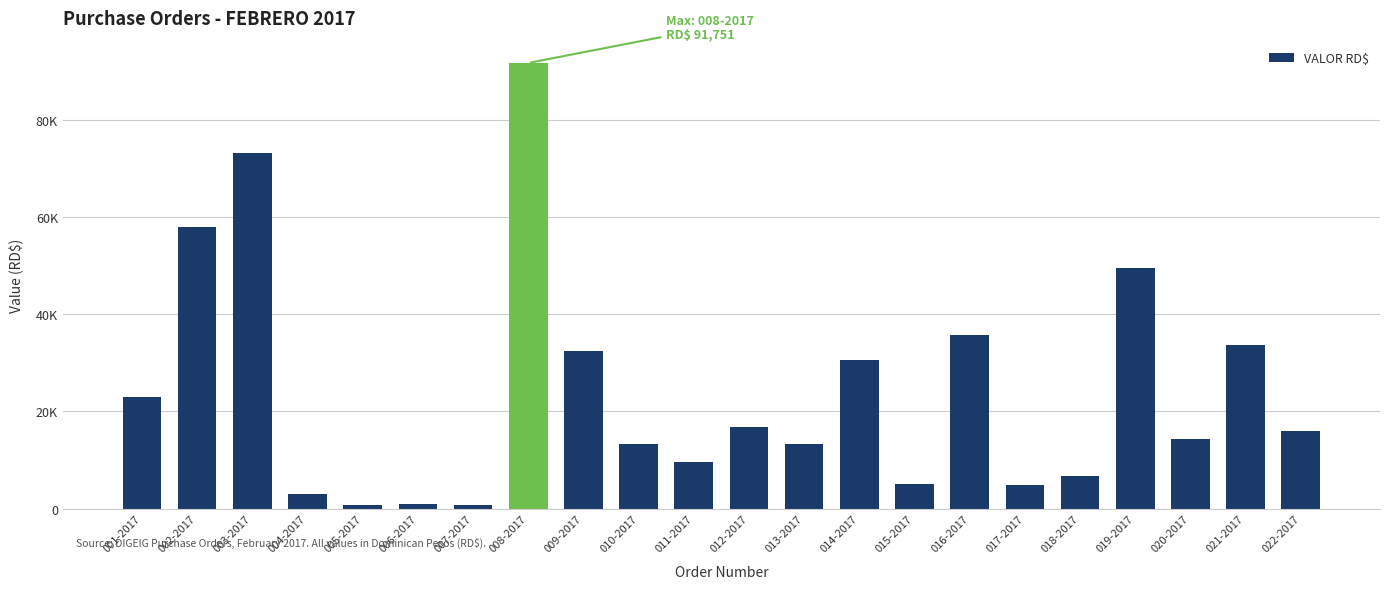

Reading right to left, what are all the values shown in this chart?

15930.0	33630.0	14235.5	49500.0	6719.0	4950.0	35765.8	5127.1	30500.0	13275.0	16902.3	9684.0	13334.0	32420.5	91750.9	816.0	912.0	720.0	3100.0	73298.0	58042.2	22983.1